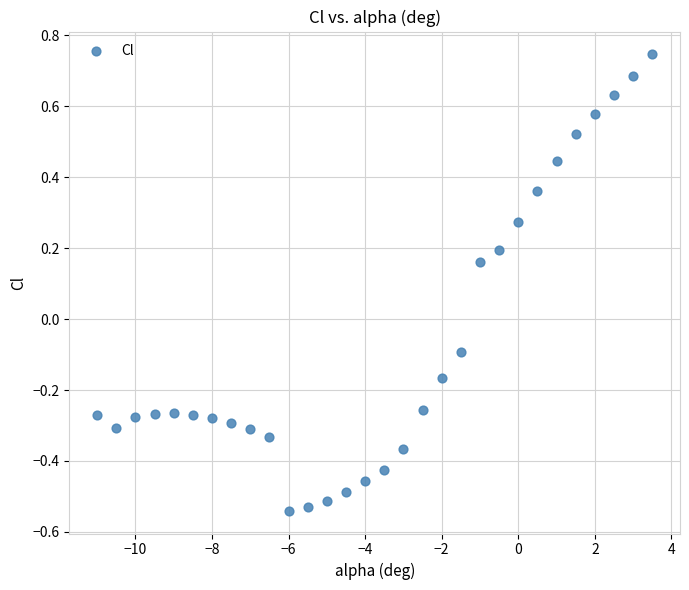

What is the range of Y values (max minus min)?

1.3